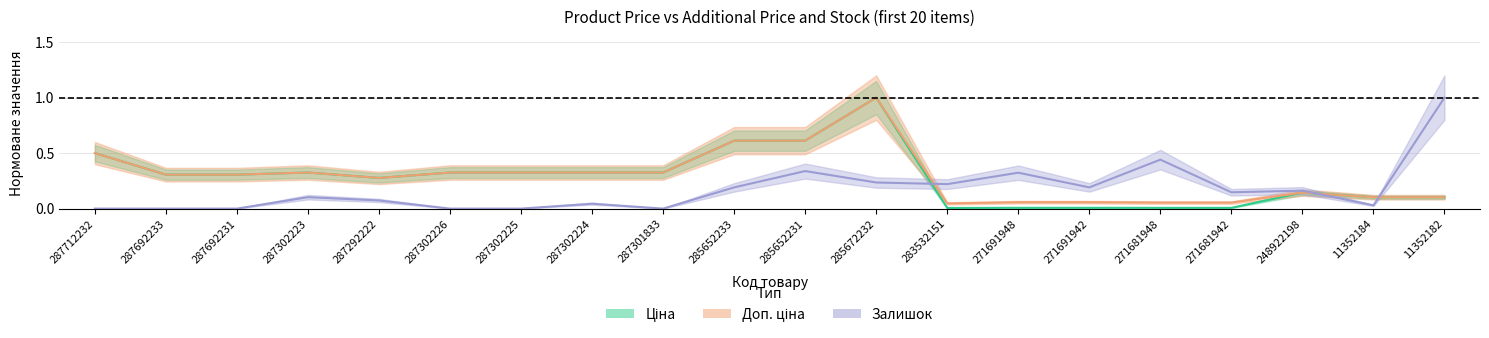

Rank the series by their maximum value, from highest to lowest.

Ціна, Доп. ціна, Залишок